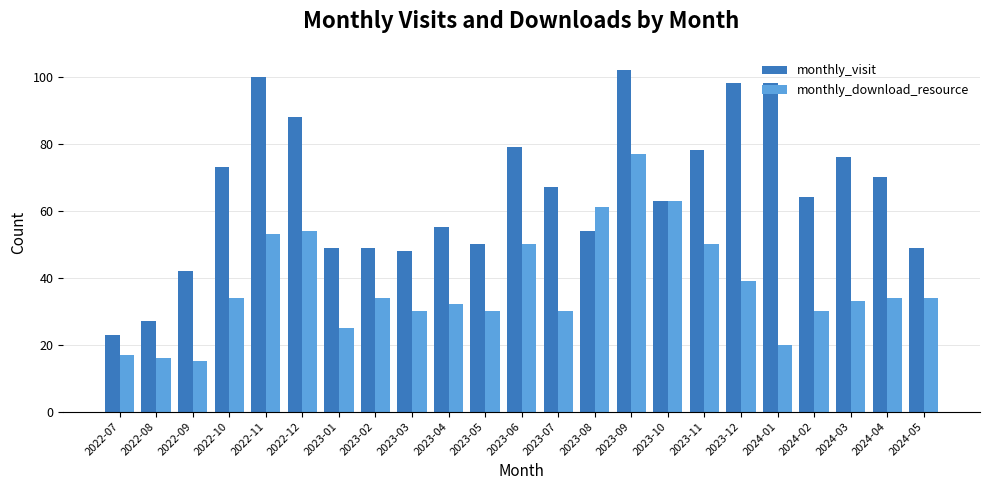

Reading left to right, transcribe all the data shown in this chart.

monthly_visit: 23	27	42	73	100	88	49	49	48	55	50	79	67	54	102	63	78	98	98	64	76	70	49
monthly_download_resource: 17	16	15	34	53	54	25	34	30	32	30	50	30	61	77	63	50	39	20	30	33	34	34